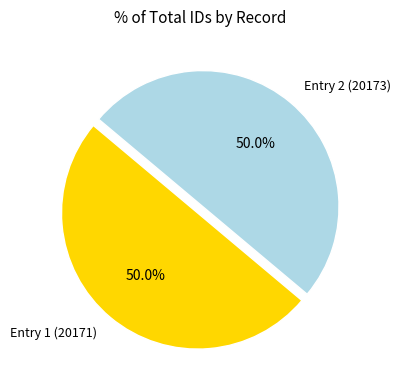

How many segments does this pie chart have?

2